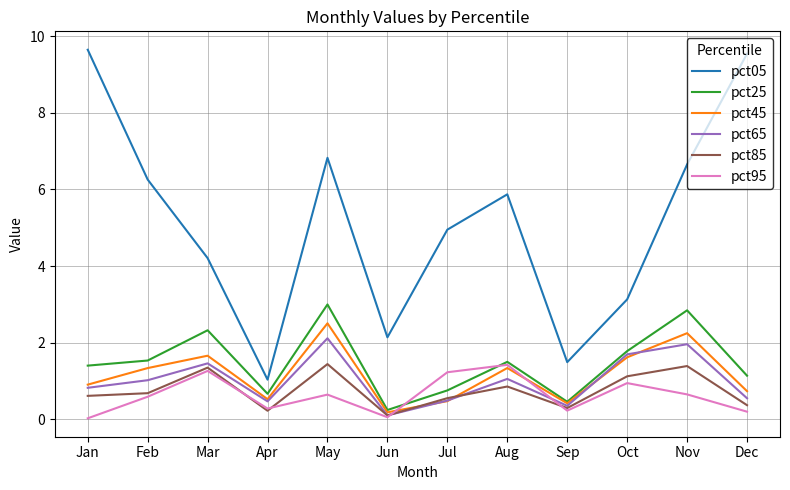

What is the sum of the pct65 values at Nov and Jul?

2.4